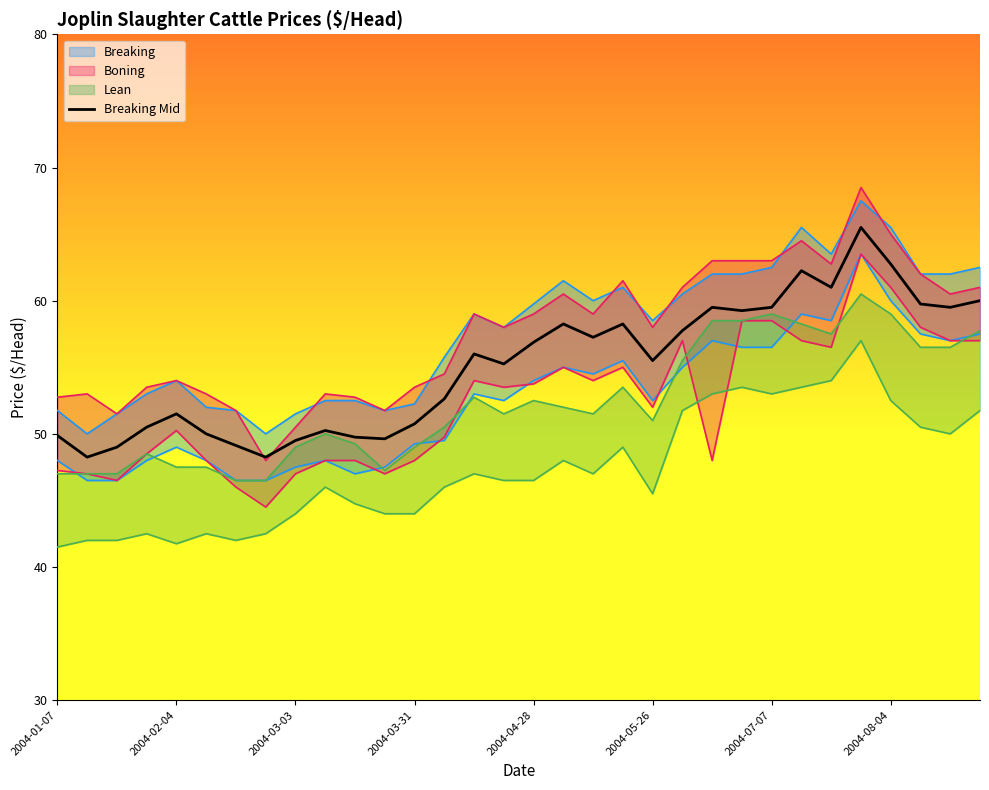

What is the highest value of the Breaking Mid series?

65.5